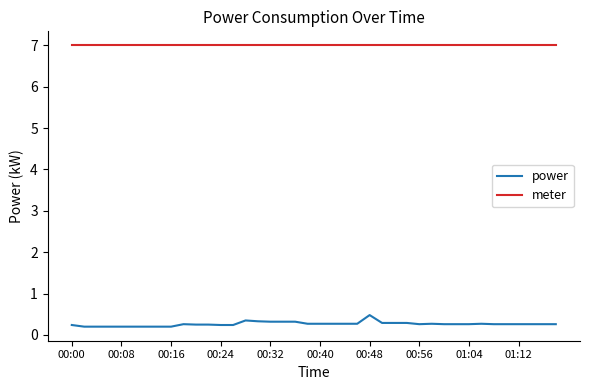

Which series has the largest range (max minus min)?

power